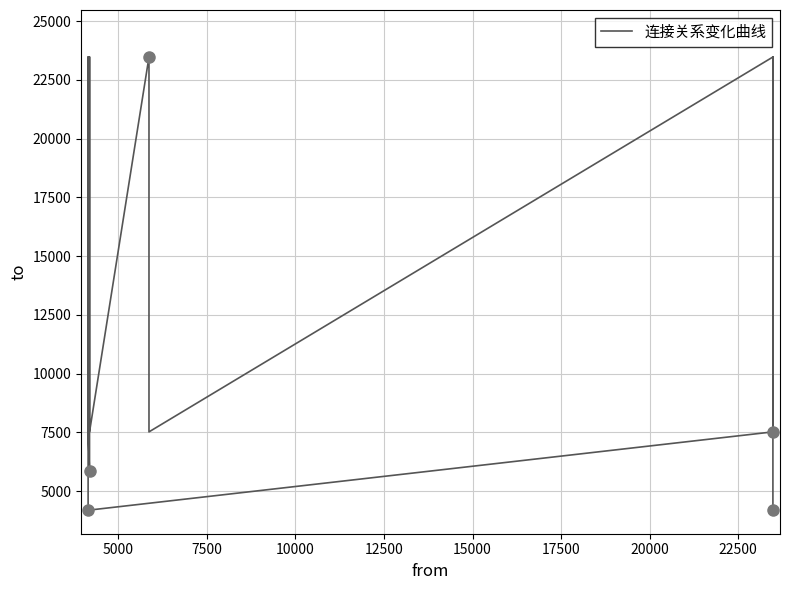

What is the greatest value displayed?

23477